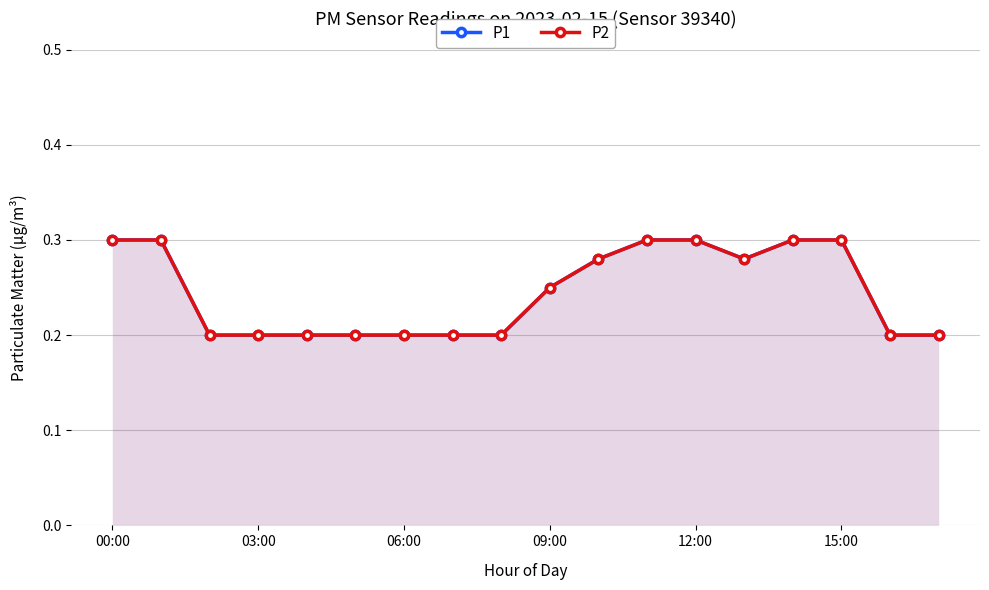

What are all the series names shown in the legend?

P1, P2